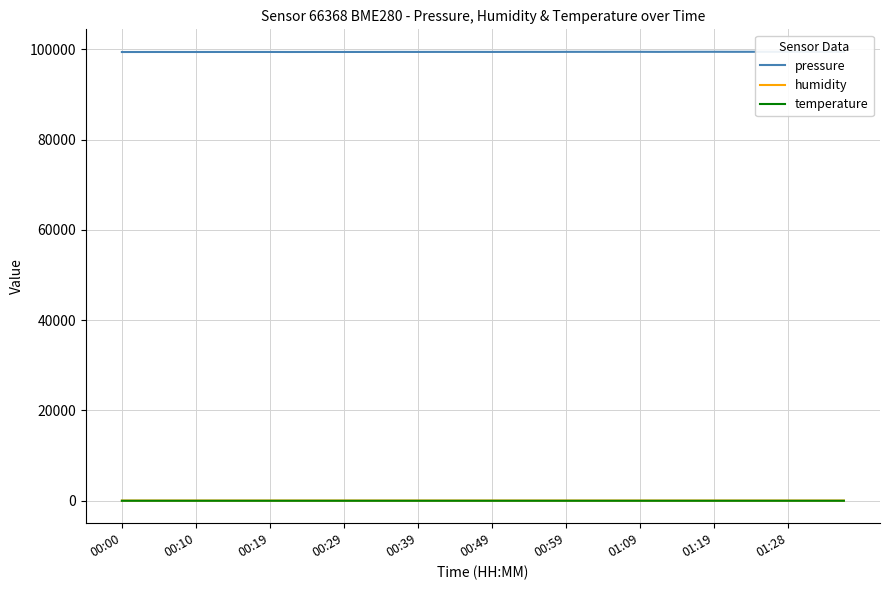

Is it true that humidity equals 45.1 at 17?

True